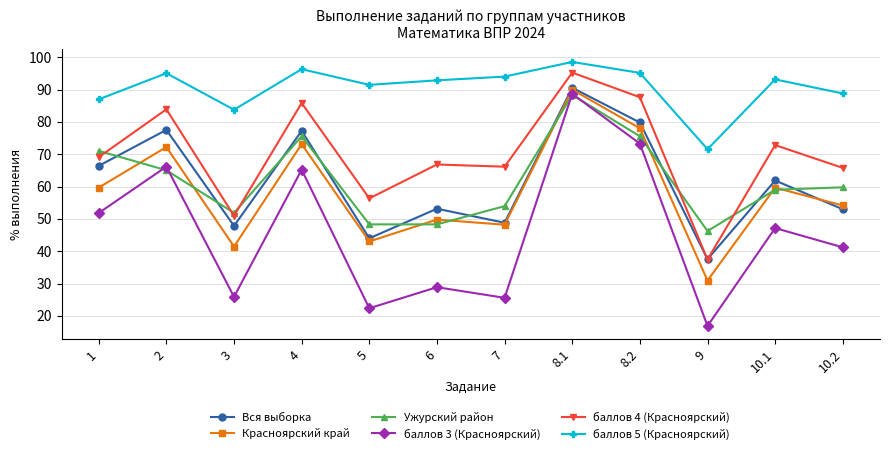

True or false: баллов 3 (Красноярский) has more than 1 points higher than both neighbors.

True